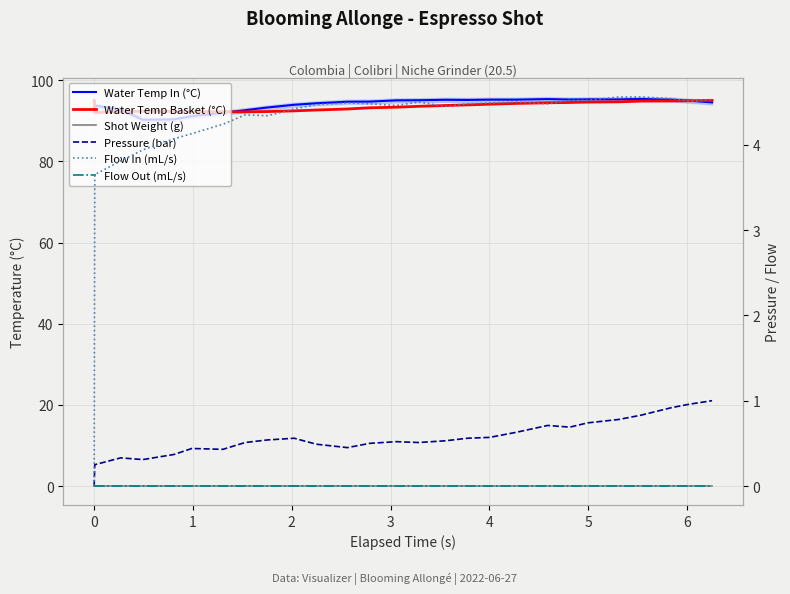

Which series has the largest total across all categories?

Water Temp In (°C)